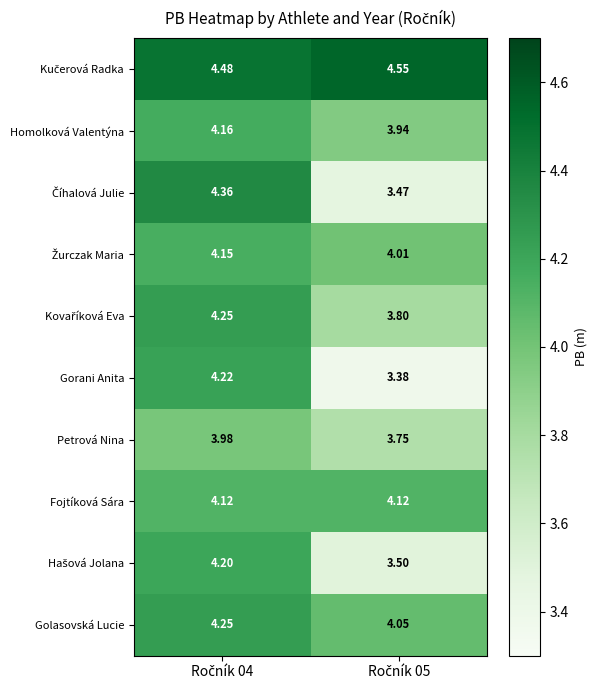

What is the difference between the highest and lowest values at Ročník 04?

0.5